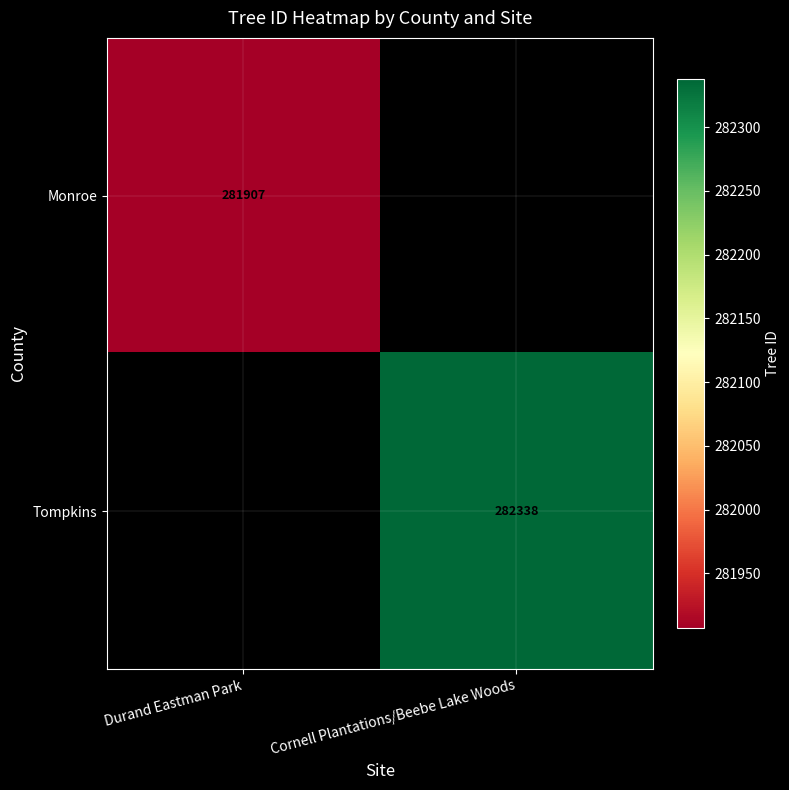

Is the value of Monroe at Durand Eastman Park greater than the value of Tompkins at Cornell Plantations/Beebe Lake Woods?

No